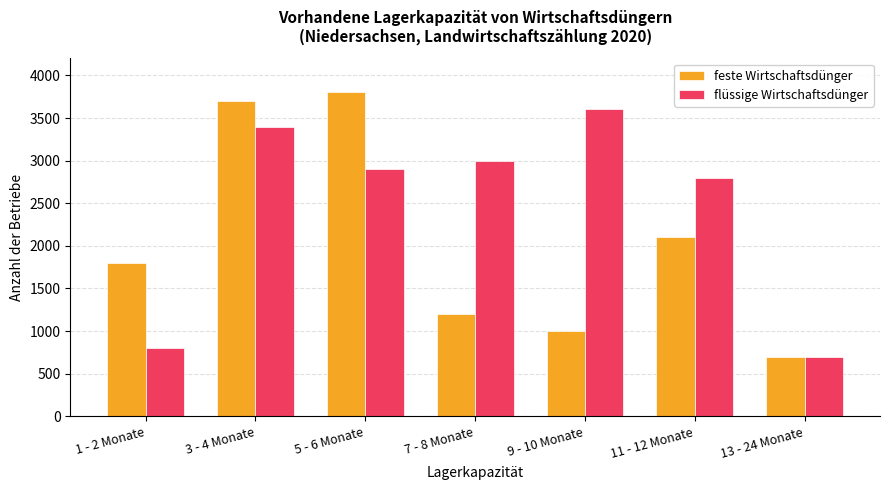

What is the average value of the feste Wirtschaftsdünger series?

2043